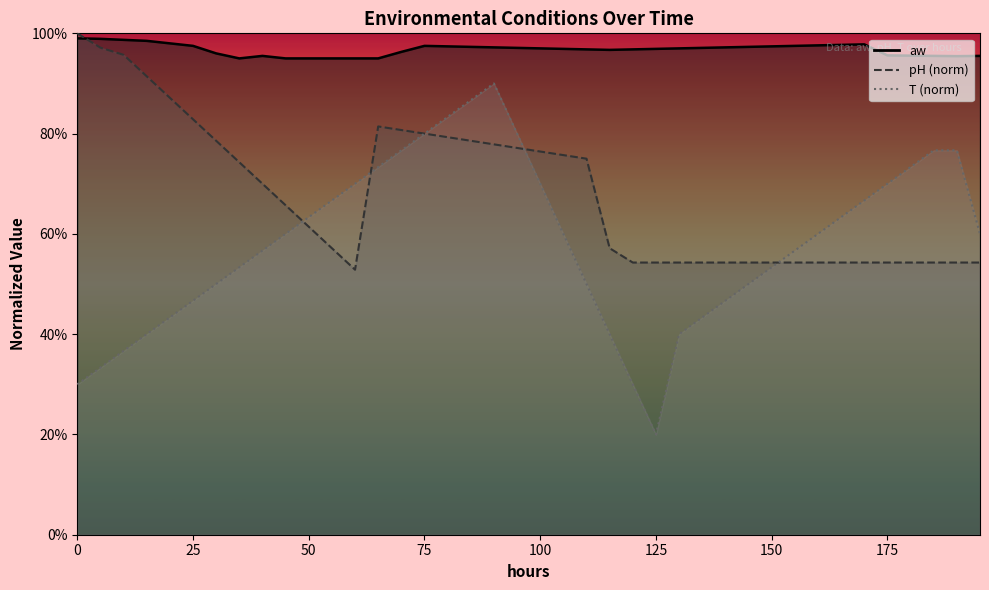

What is the difference between the maximum and second lowest values in the pH series?

0.5